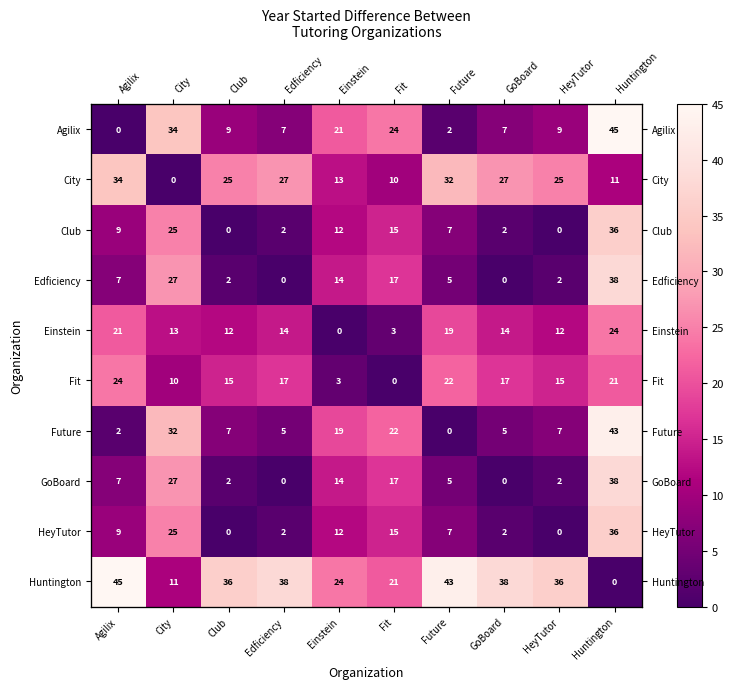

At Einstein, list the series in order from largest to smallest.

Huntington, Agilix, Future, Edficiency, GoBoard, City, Club, HeyTutor, Fit, Einstein